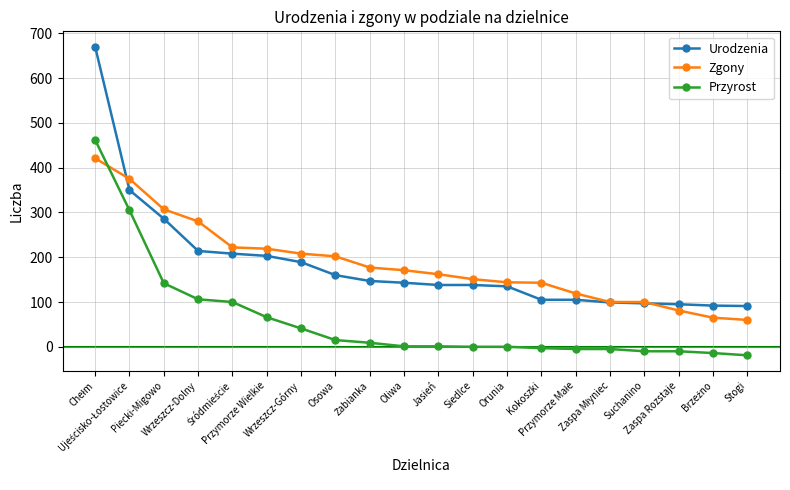

Does the chart have visible grid lines?

Yes